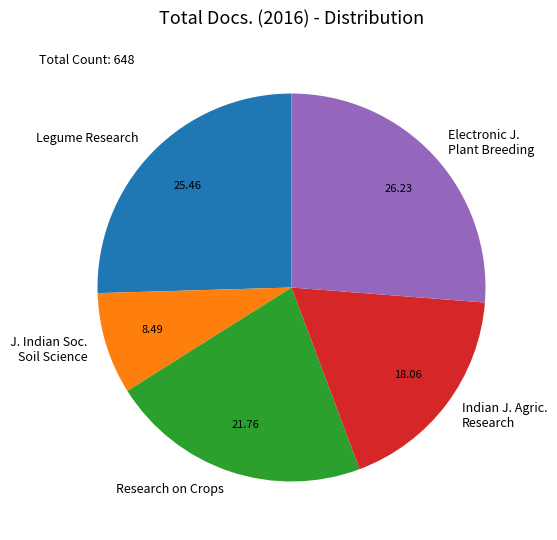

Does any single category account for the majority?

No